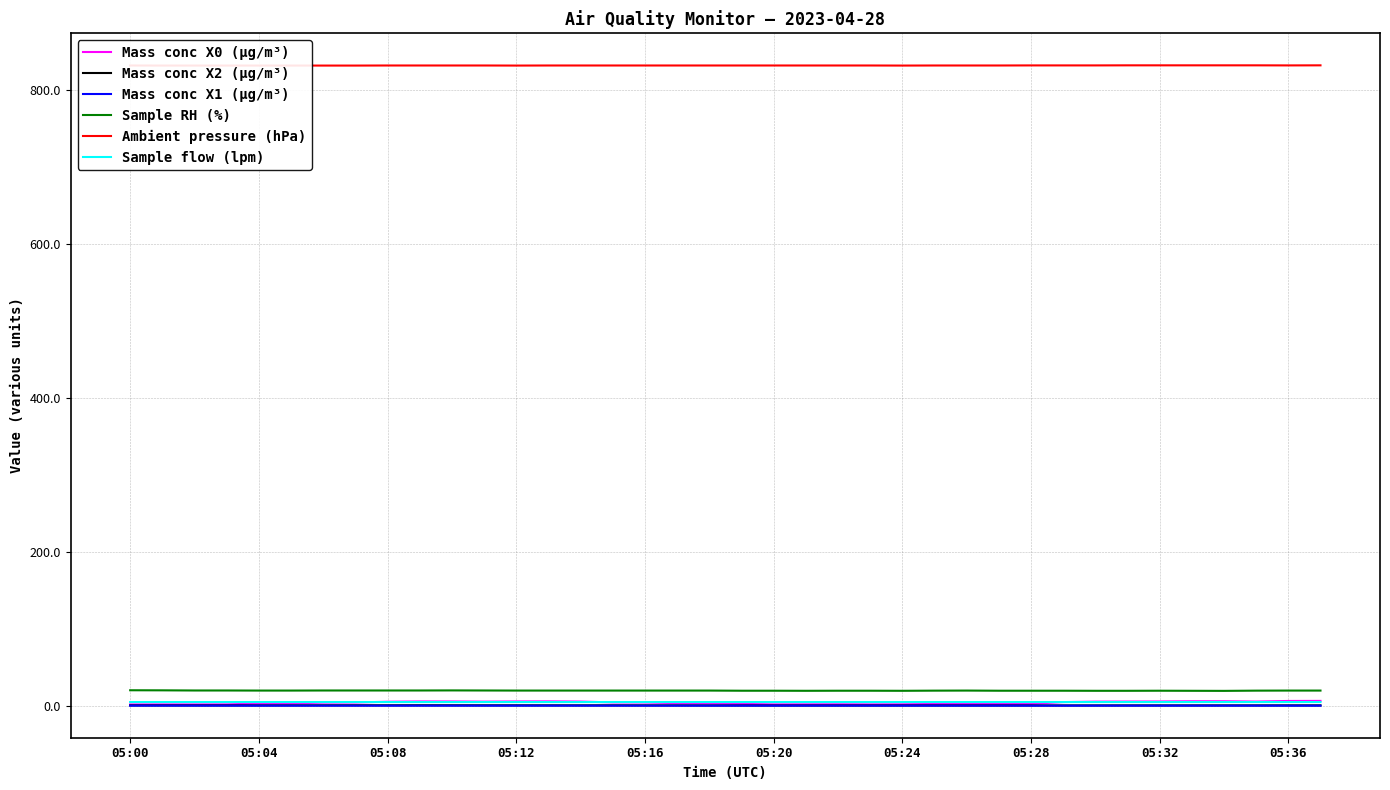

True or false: Sample RH (%) has more than 0 points higher than both neighbors.

True